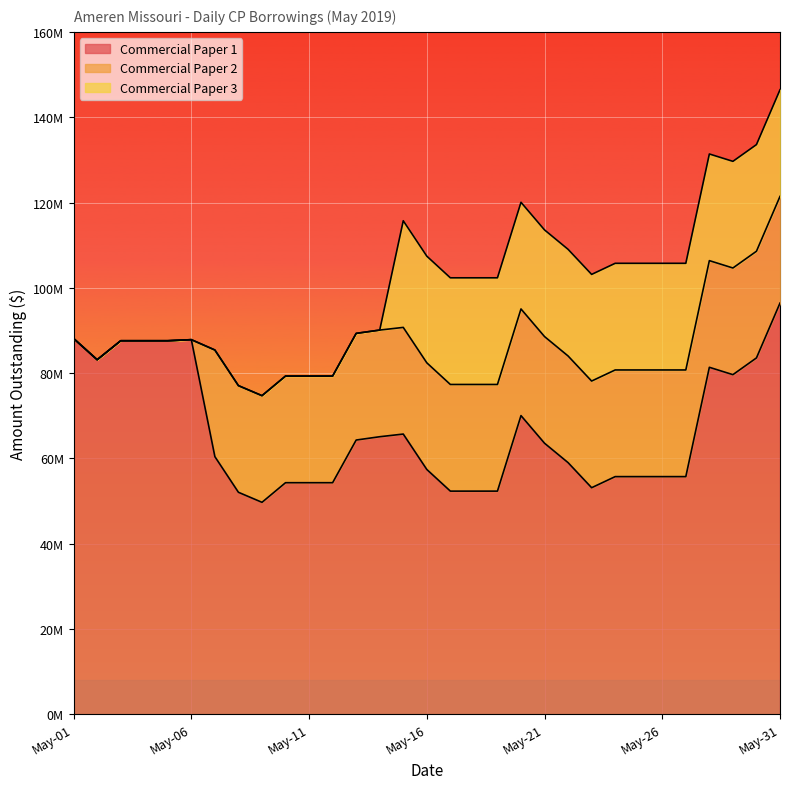

How many positive values does the Commercial Paper 2 series have?

25